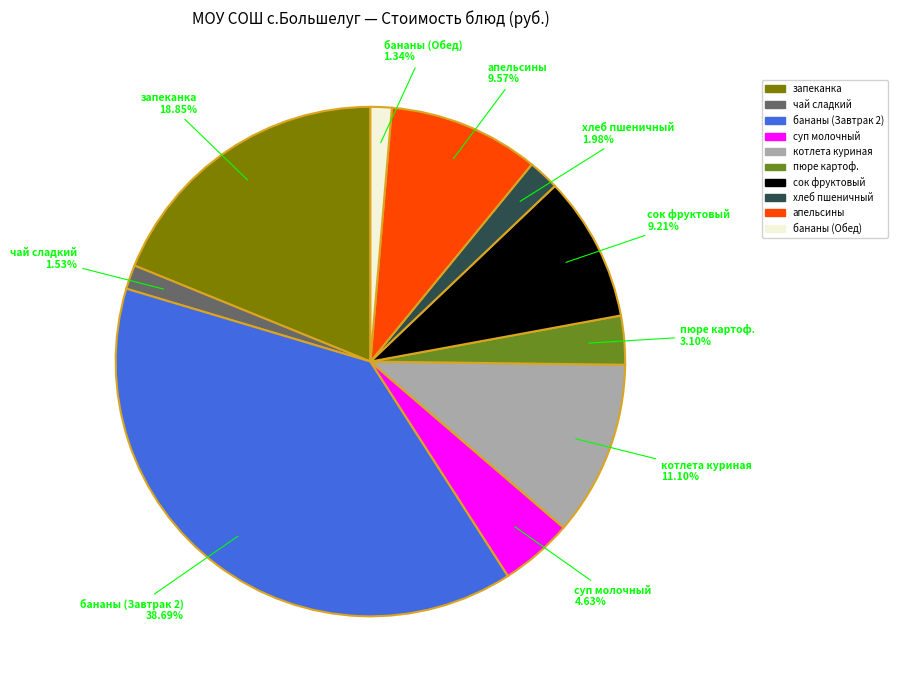

Is there a majority slice in this chart?

No